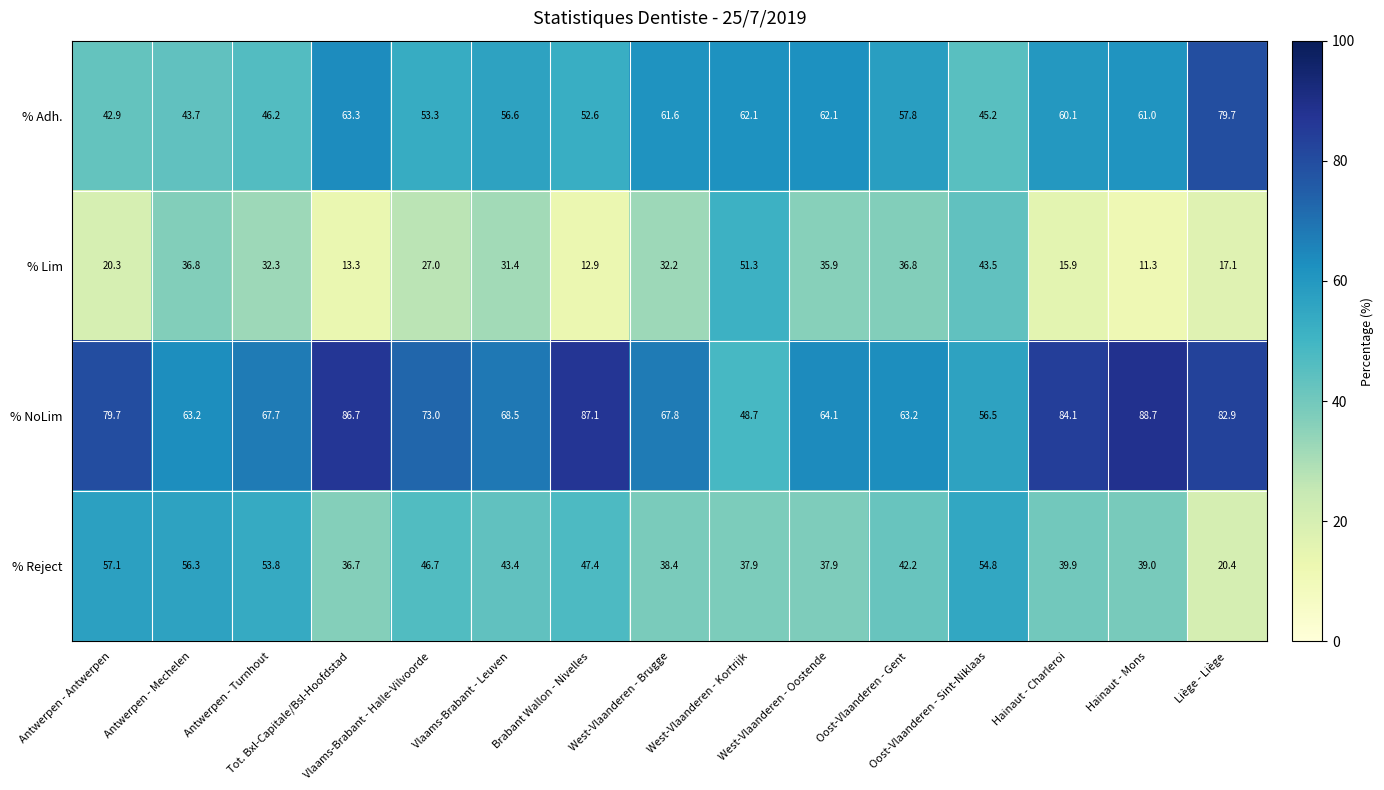

At which category is the sum across all series the highest?

Liège - Liège